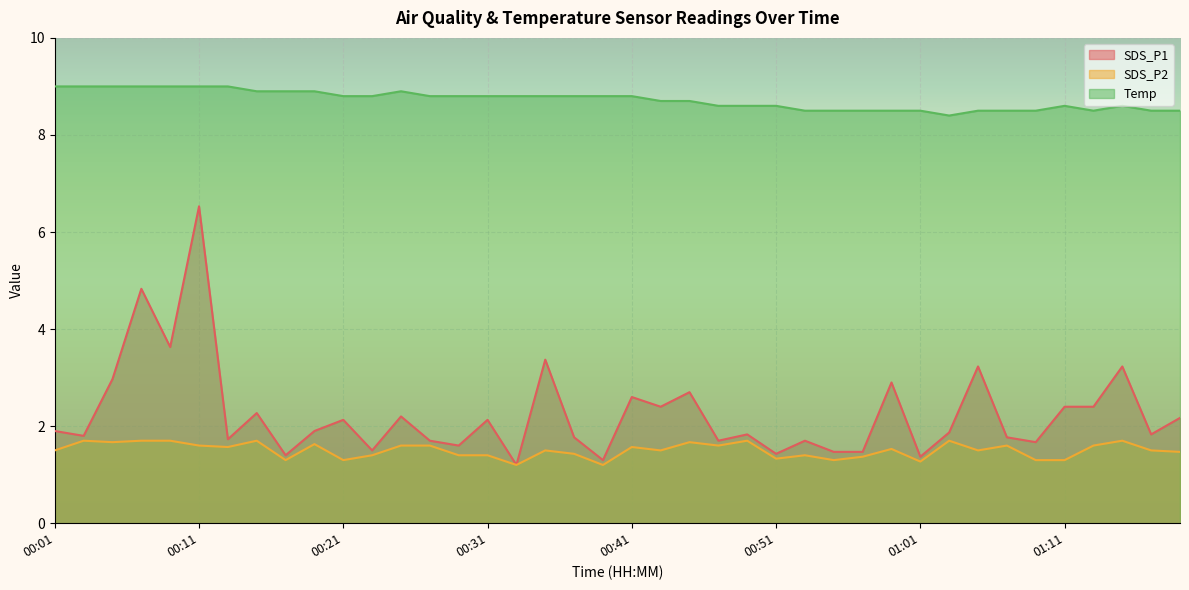

At which category is the sum across all series the highest?

00:11